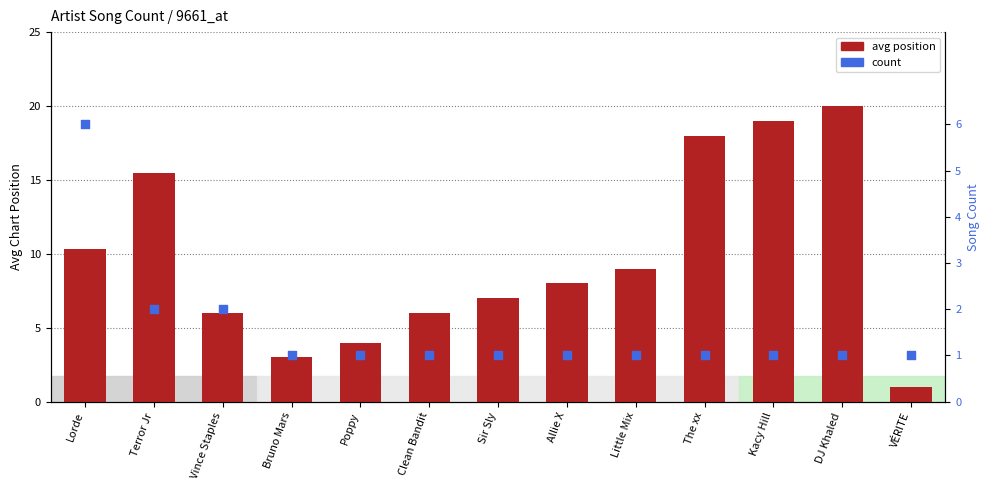

Which series has the largest total across all categories?

avg position